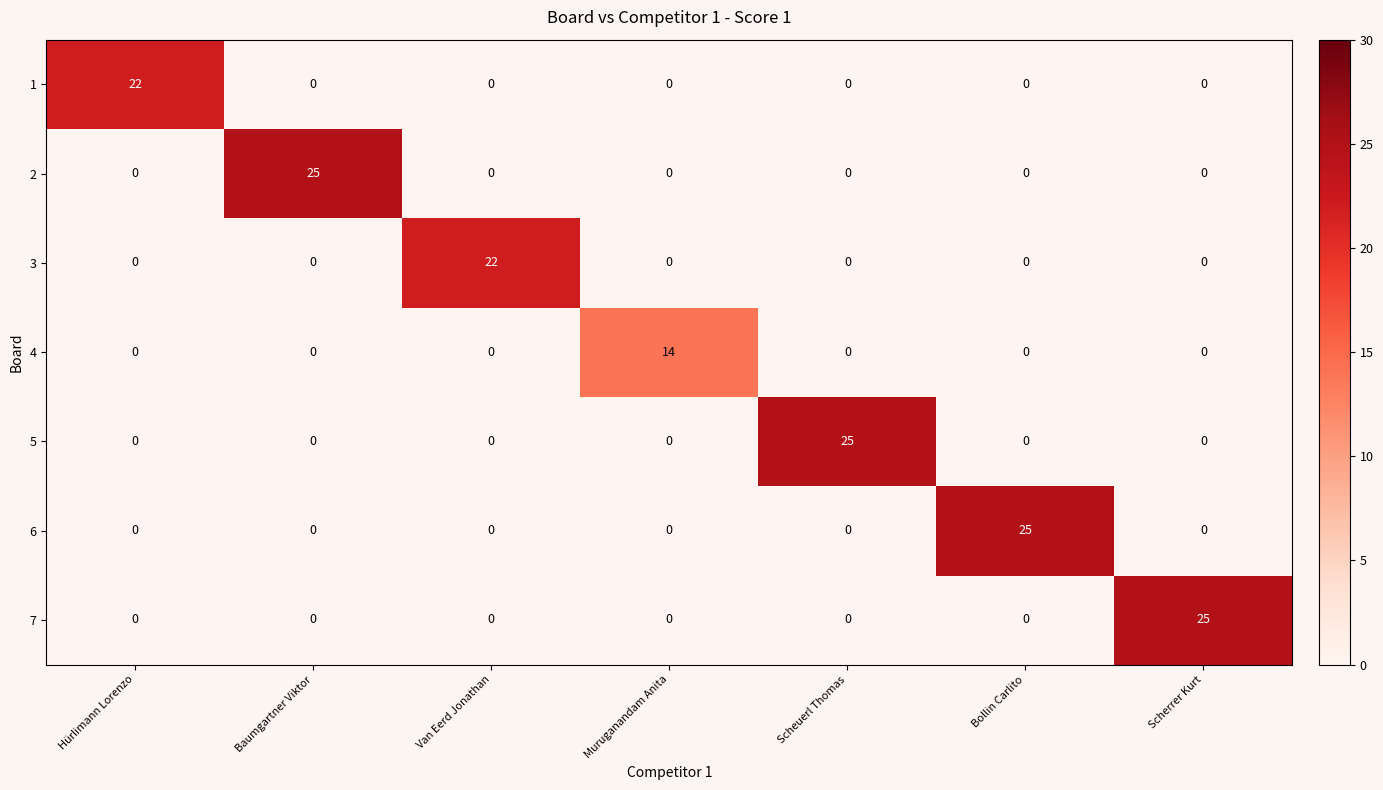

What is the maximum value shown in the chart?

25